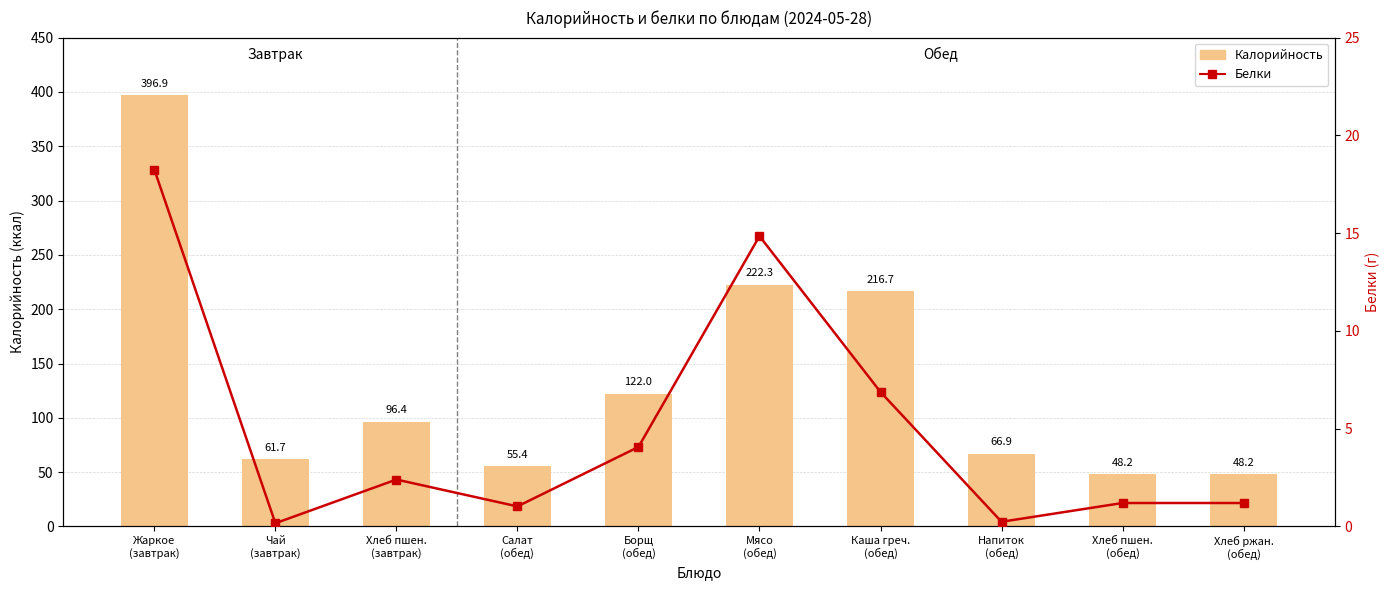

Are the bars grouped side by side (vs. stacked)?

Yes